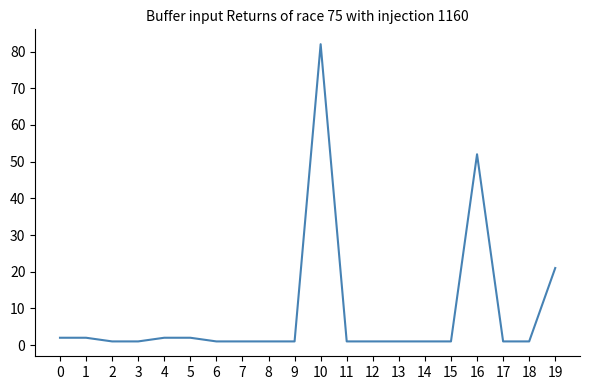

Reading left to right, extract all data points from this chart.

0=2	1=2	2=1	3=1	4=2	5=2	6=1	7=1	8=1	9=1	10=82	11=1	12=1	13=1	14=1	15=1	16=52	17=1	18=1	19=21